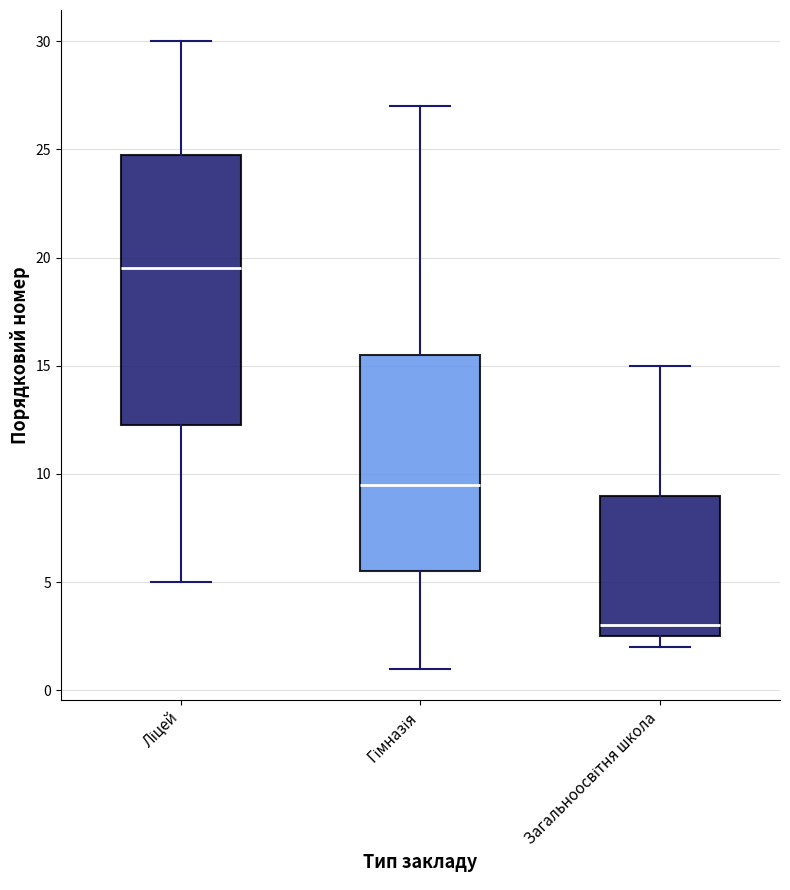

Which box's median line is the lowest?

Загальноосвітня школа